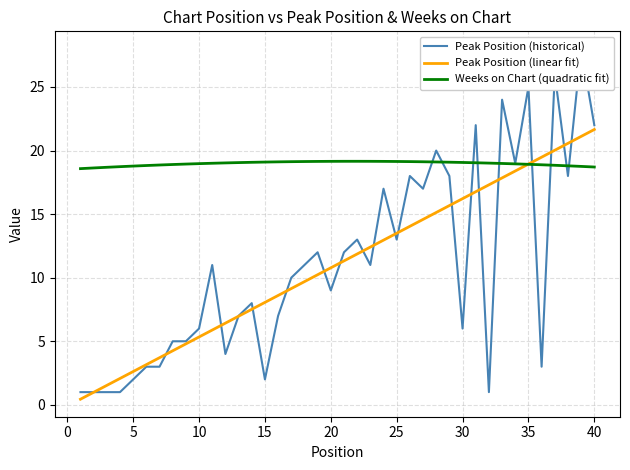

What is the value of the Peak Position (linear fit) point at the 15th from the left?

8.1